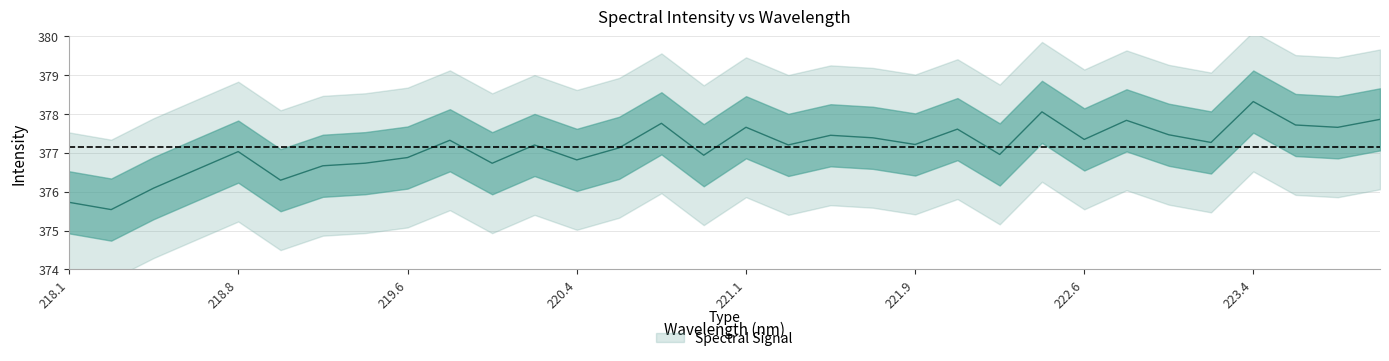

Read the value at 221.3083.

377.2